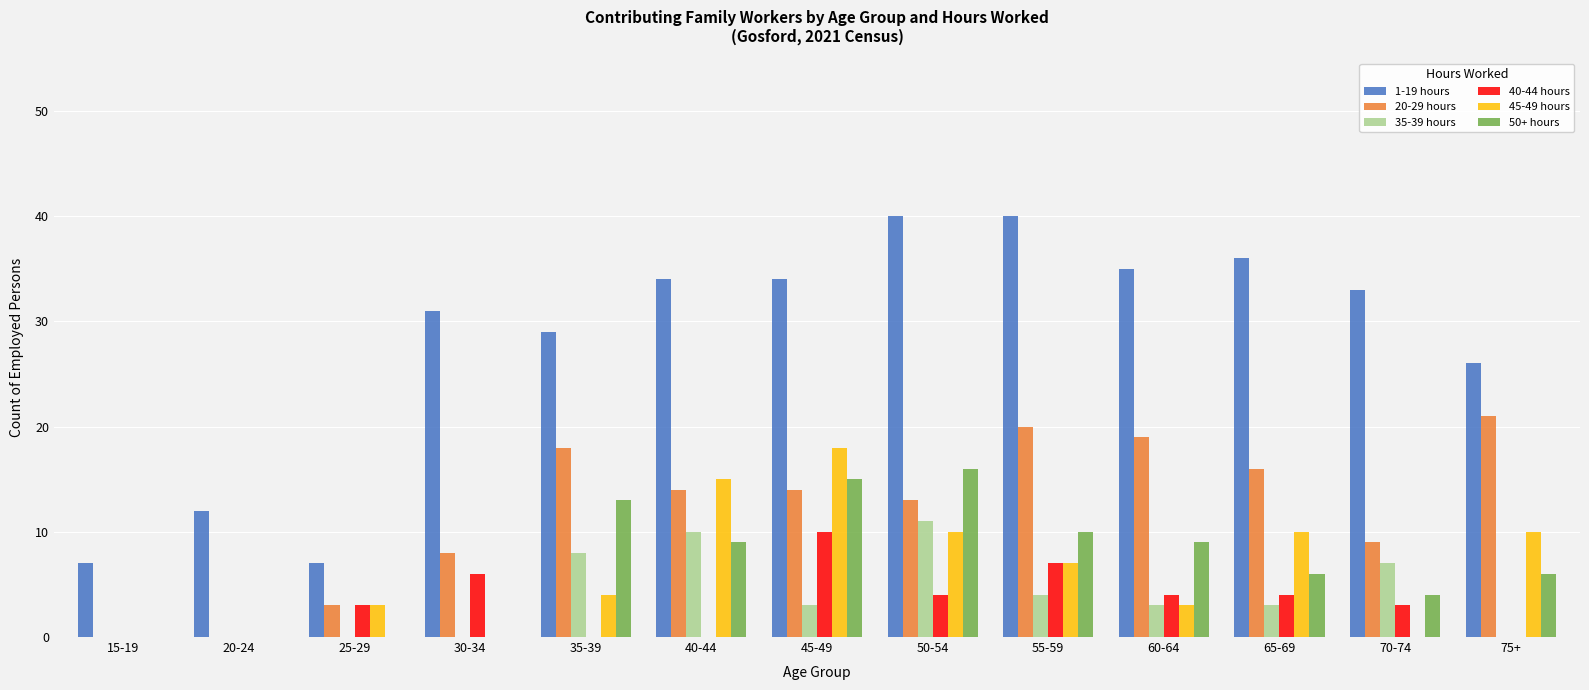

What is the total value across all series at 40-44?

82